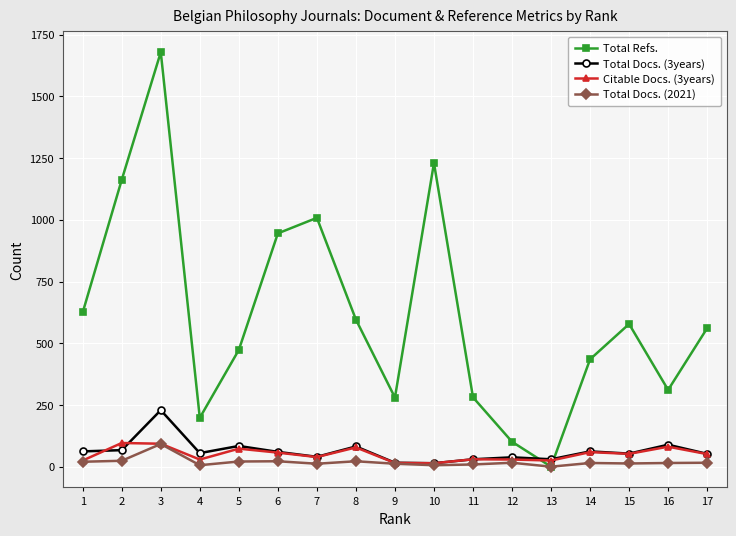

Is it true that Total Refs. equals 0 at 13?

True